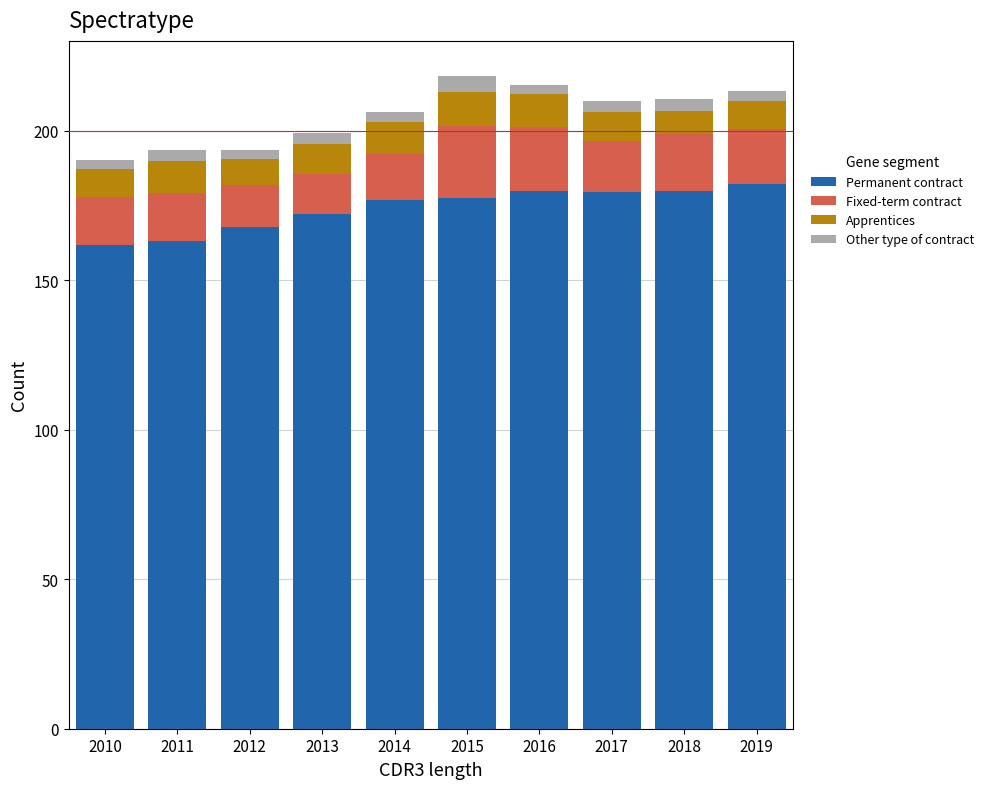

What is the lowest value of the Permanent contract series?

161.8